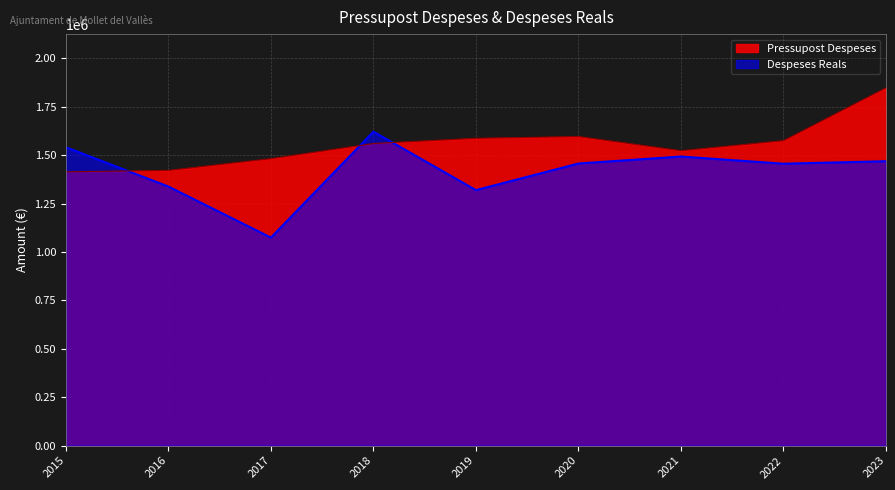

What is the value of the Pressupost Despeses point at the 4th from the left?

1560161.1